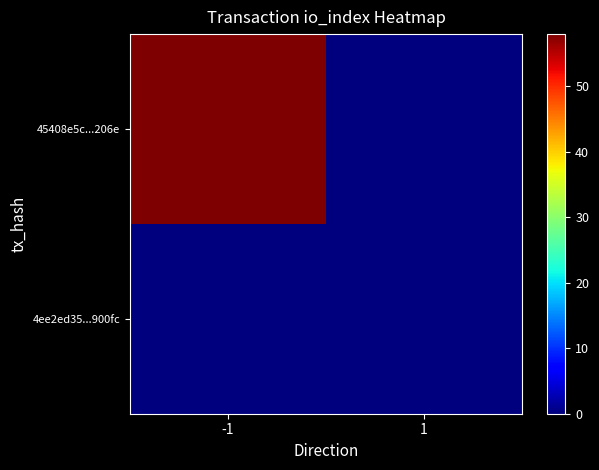

Reading left to right, list all the values displayed in this chart.

4ee2ed35...900fc: -1=0	1=0
45408e5c...206e: -1=58	1=0